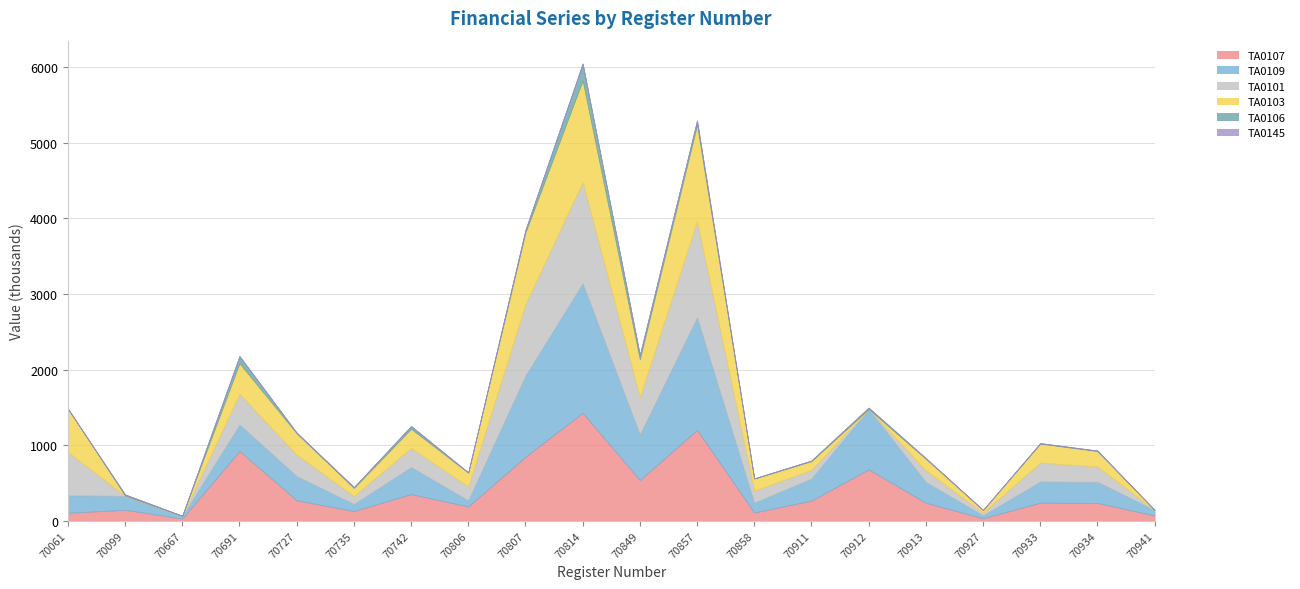

Count the number of data series in this chart.

6